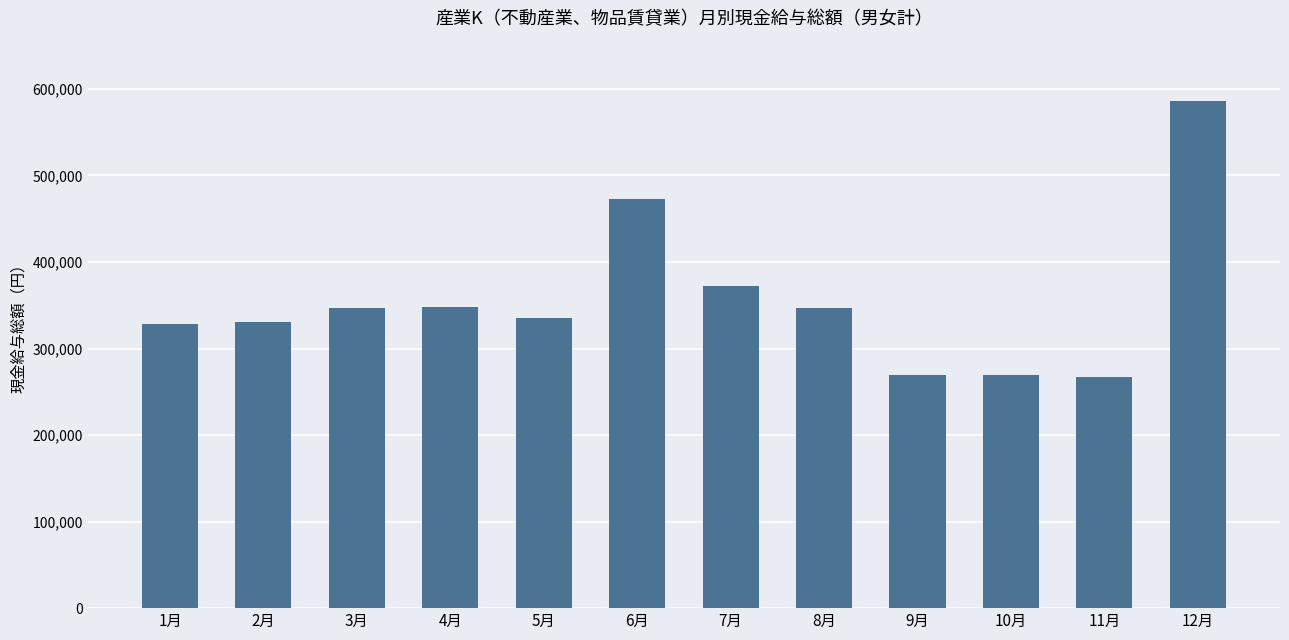

What is the difference between the second highest and minimum values?

205865